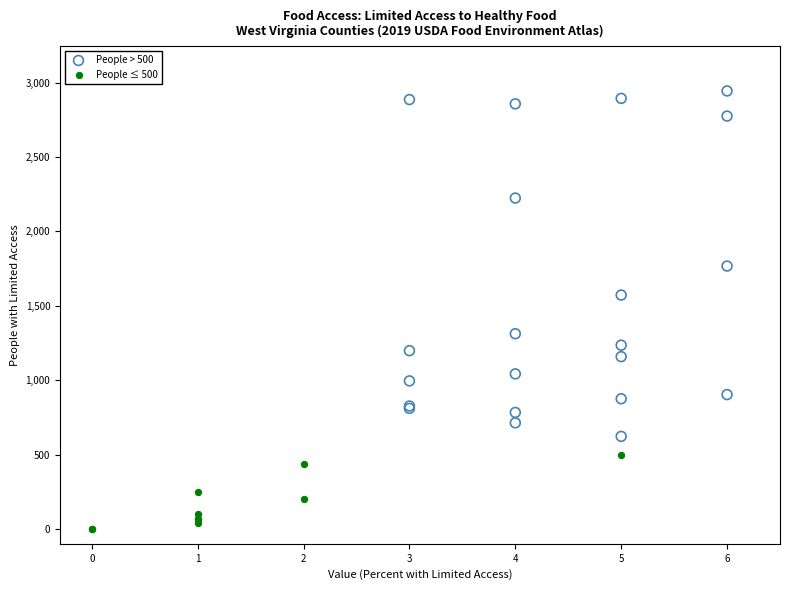

Which series contains the highest Y value?

People > 500